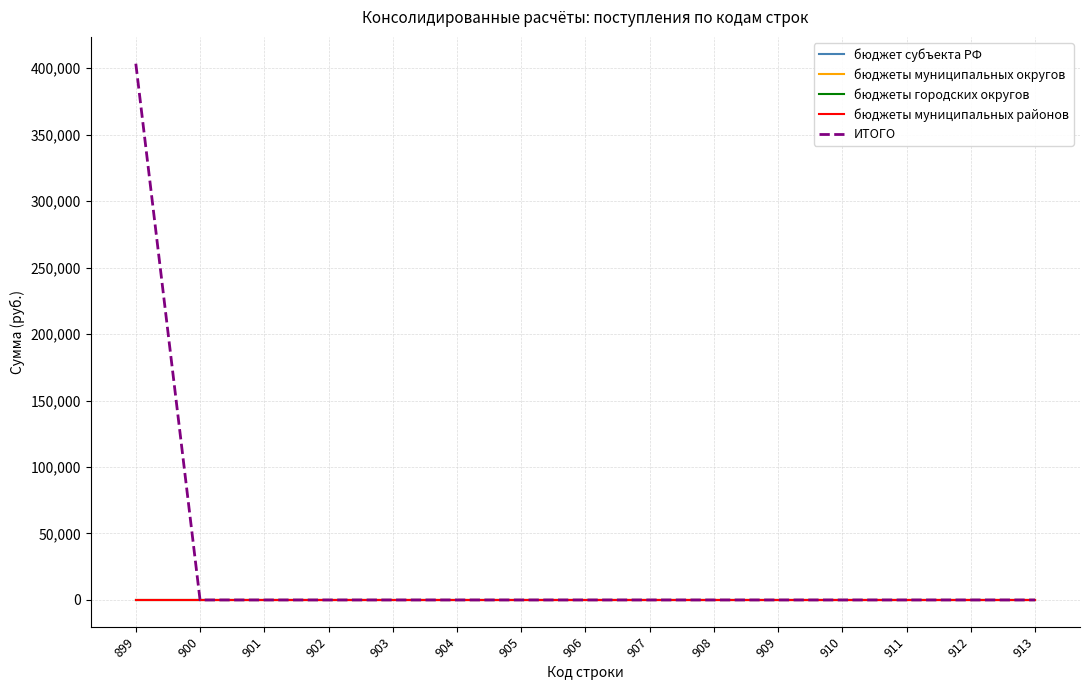

Is this an area chart (filled region under the line)?

No